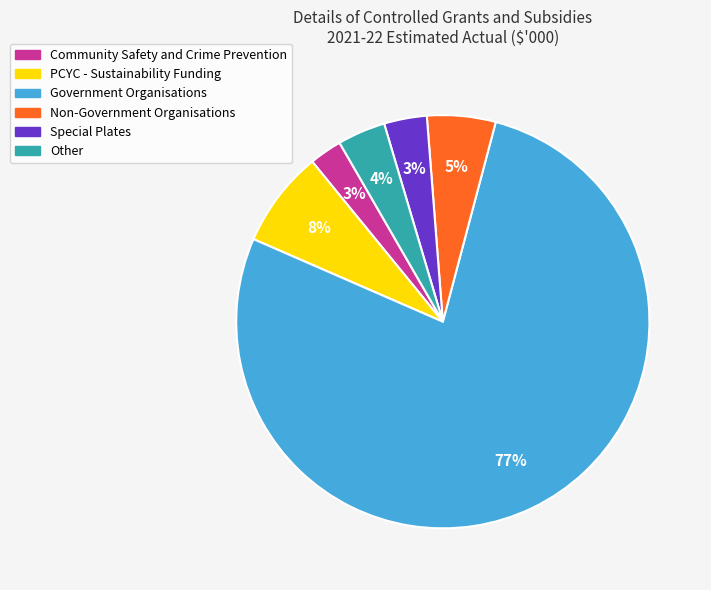

To the nearest percent, what is the combined percentage of PCYC - Sustainability Funding and Special Plates?

11%